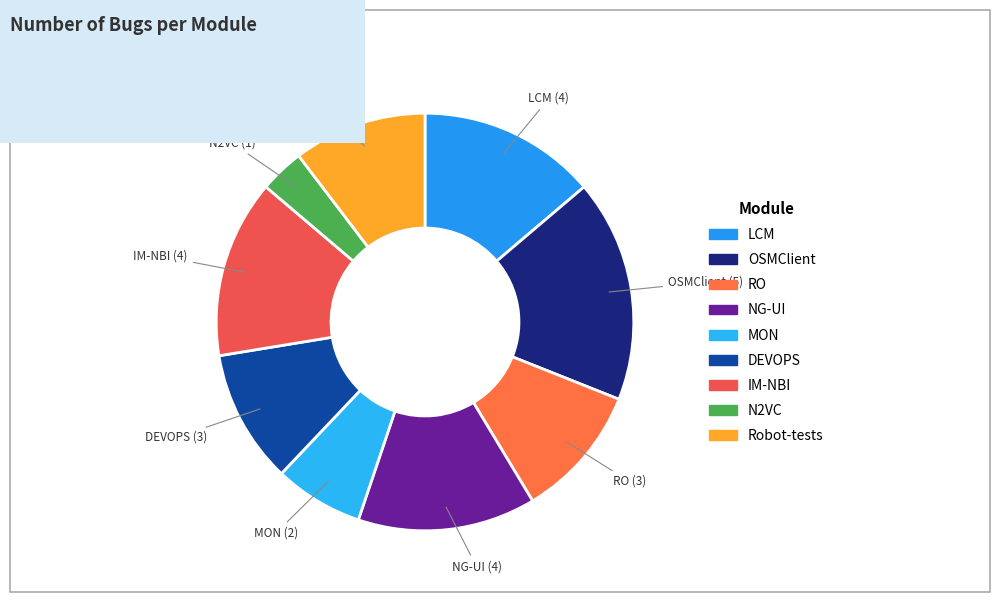

Approximately how many times larger is the value at OSMClient compared to DEVOPS?

1.7